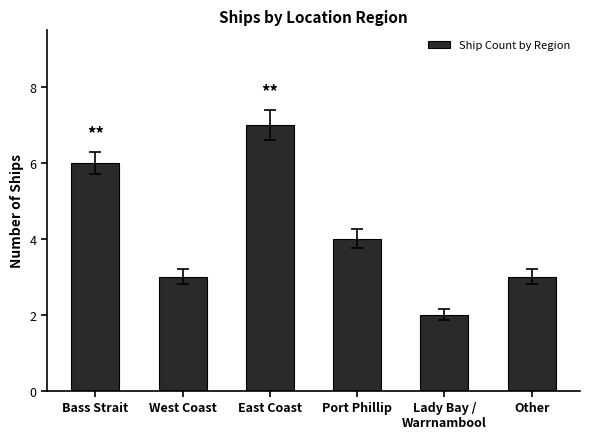

What is the change in value from East Coast to Port Phillip?

-3